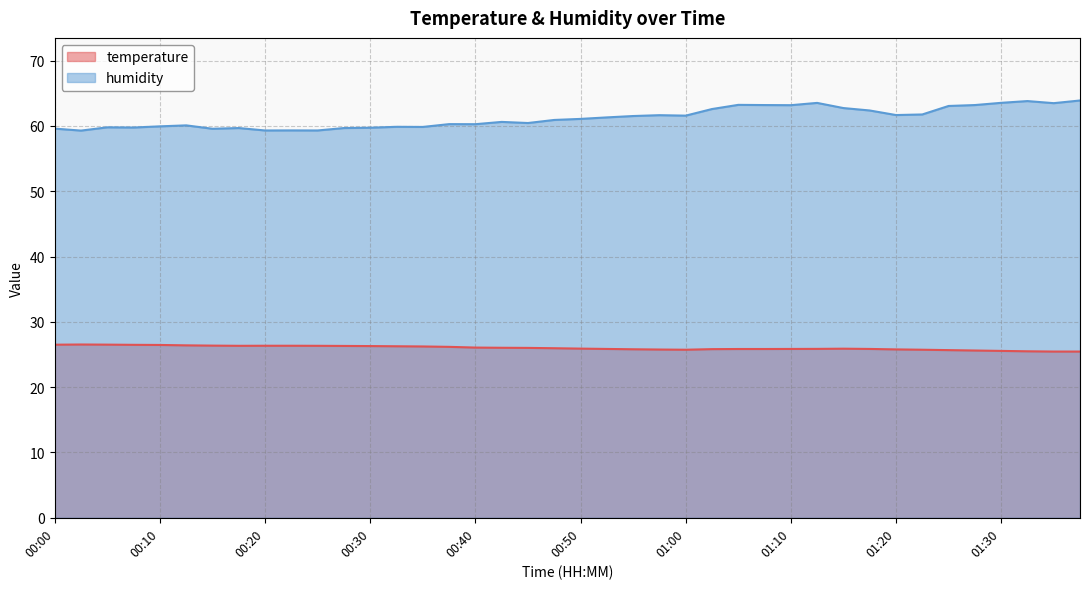

What are all the series names shown in the legend?

temperature, humidity